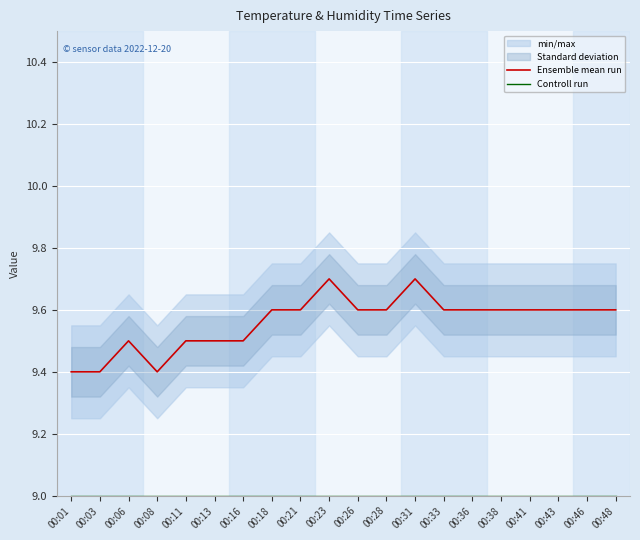

Reading left to right, extract all data points from this chart.

Ensemble mean run: 00:01=9.4	00:03=9.4	00:06=9.5	00:08=9.4	00:11=9.5	00:13=9.5	00:16=9.5	00:18=9.6	00:21=9.6	00:23=9.7	00:26=9.6	00:28=9.6	00:31=9.7	00:33=9.6	00:36=9.6	00:38=9.6	00:41=9.6	00:43=9.6	00:46=9.6	00:48=9.6
Controll run: 00:01=9.0	00:03=9.0	00:06=9.0	00:08=9.0	00:11=9.0	00:13=9.0	00:16=9.0	00:18=9.0	00:21=9.0	00:23=9.0	00:26=9.0	00:28=9.0	00:31=9.0	00:33=9.0	00:36=9.0	00:38=9.0	00:41=9.0	00:43=9.0	00:46=9.0	00:48=9.0